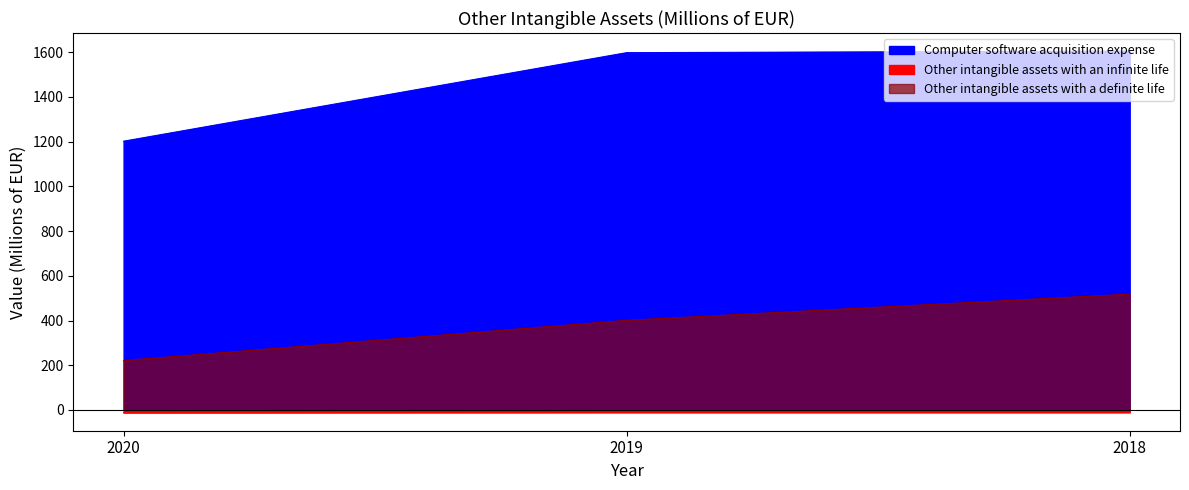

At which label does Computer software acquisition expense reach its peak?

2018